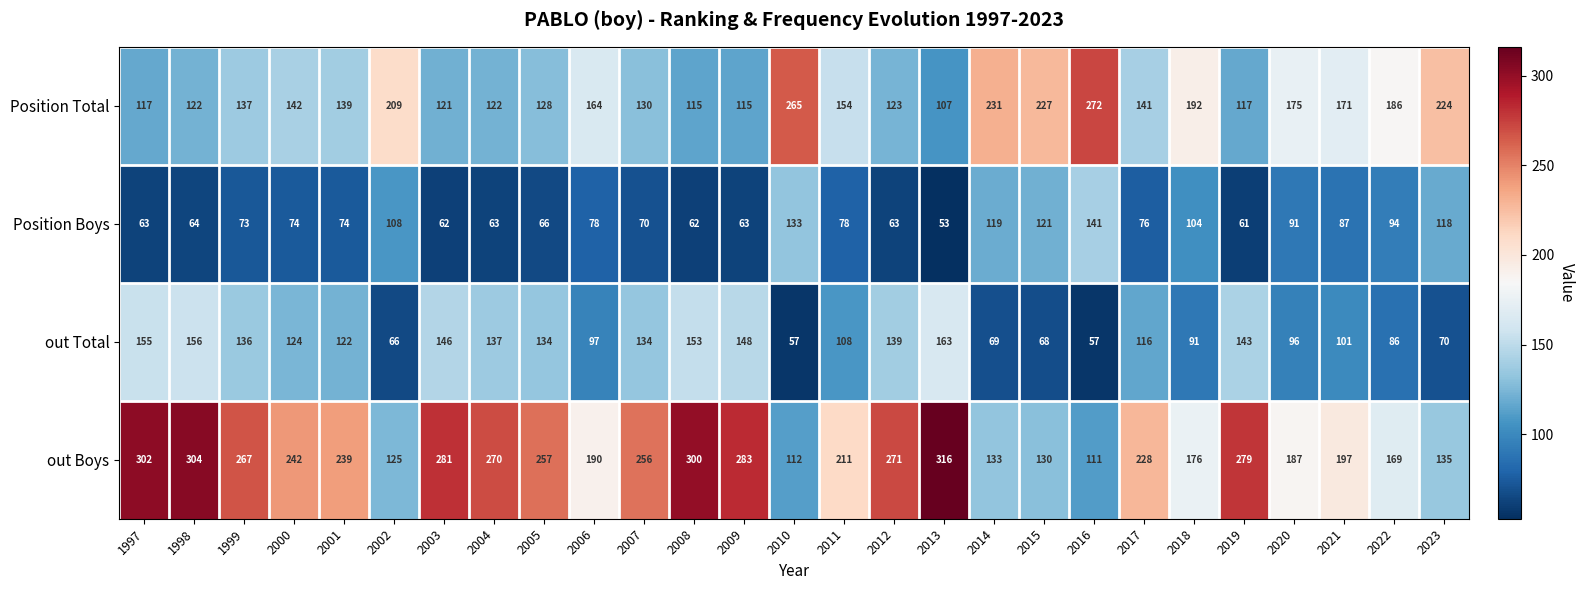

What is the spread (max minus min) of values at 2023?

154